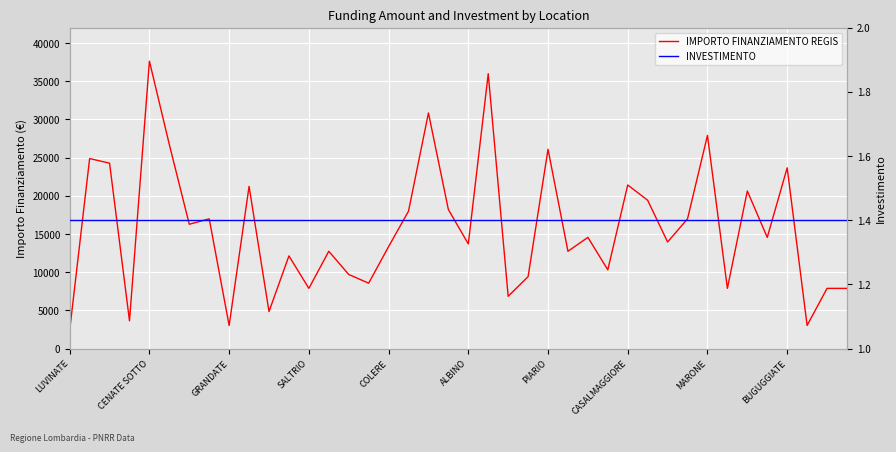

True or false: IMPORTO FINANZIAMENTO REGIS has a value of 13614.6 at 38.

False